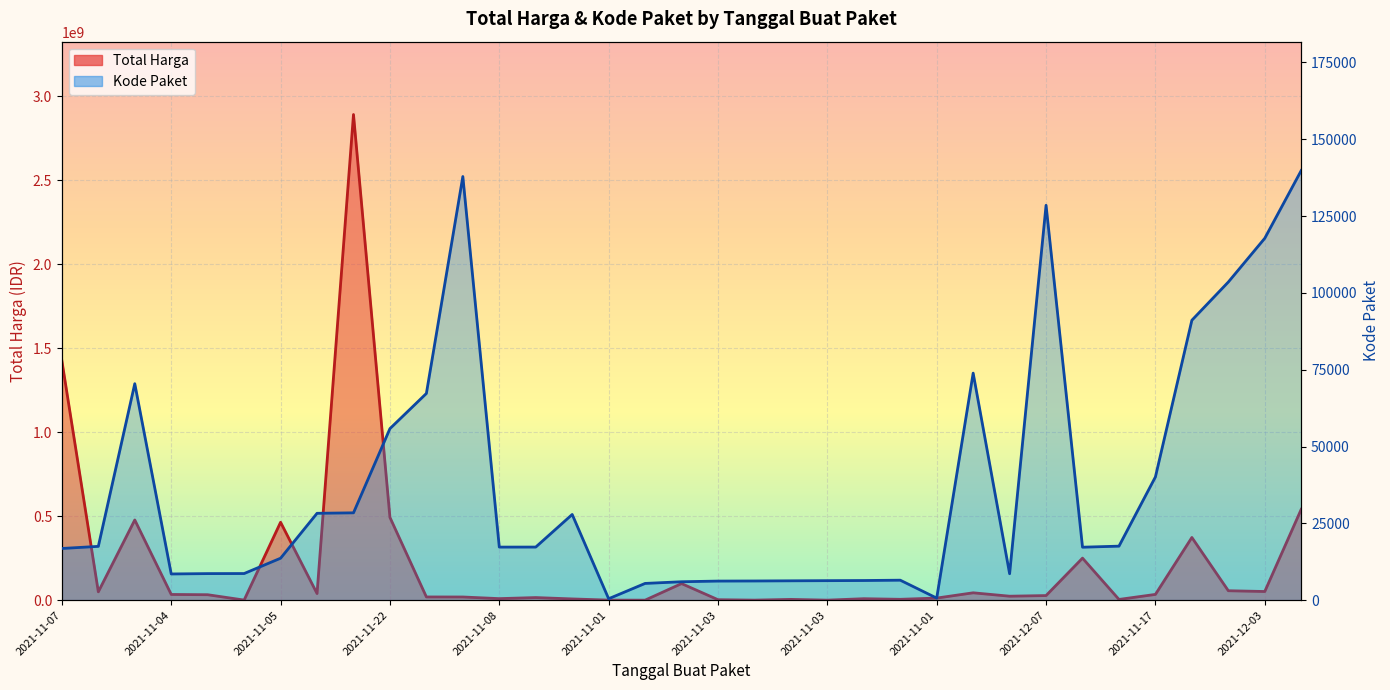

What is the difference between the second highest and second lowest values in the Kode Paket series?

137201